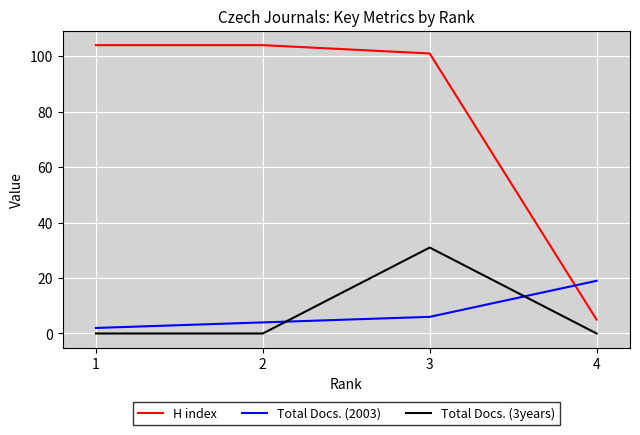

The Total Docs. (3years) series shows 21 at 3. True or false?

False